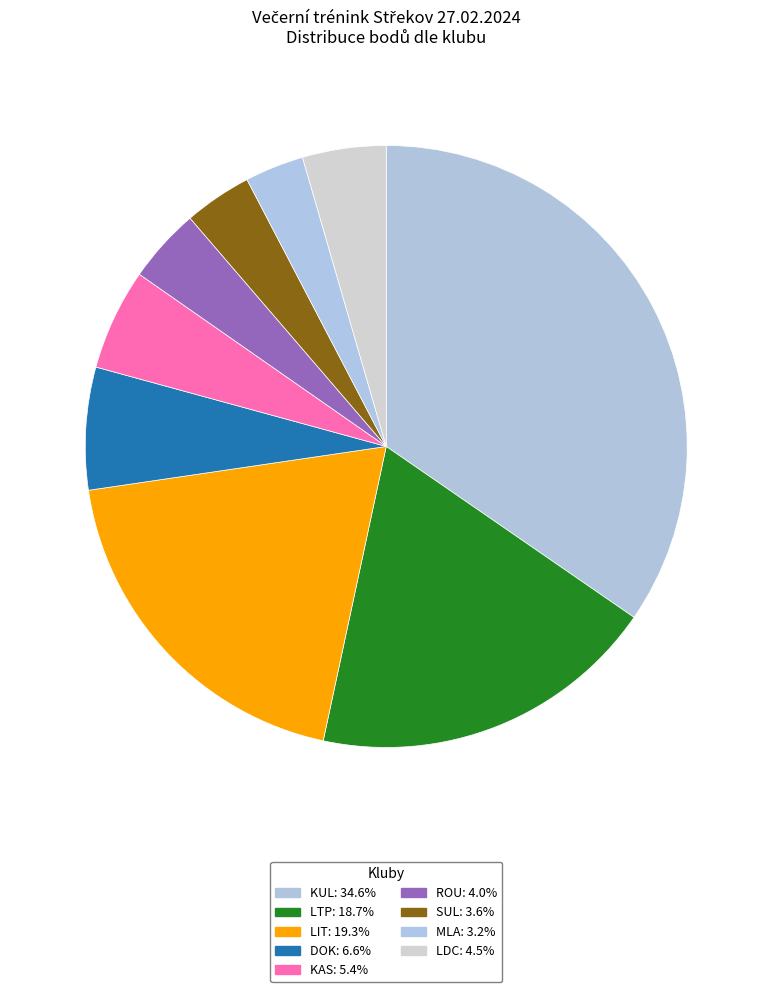

Does LIT account for over 50% of the chart?

No